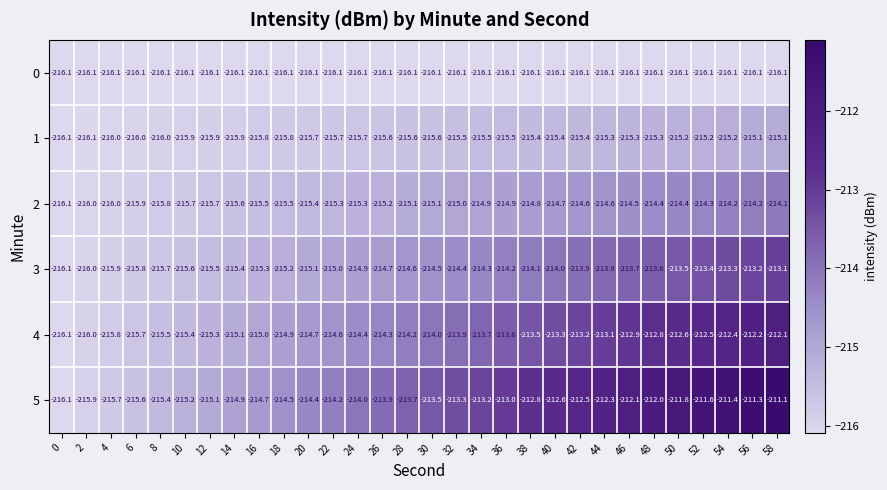

List the series in order of their peak value, highest first.

5, 4, 3, 2, 1, 0